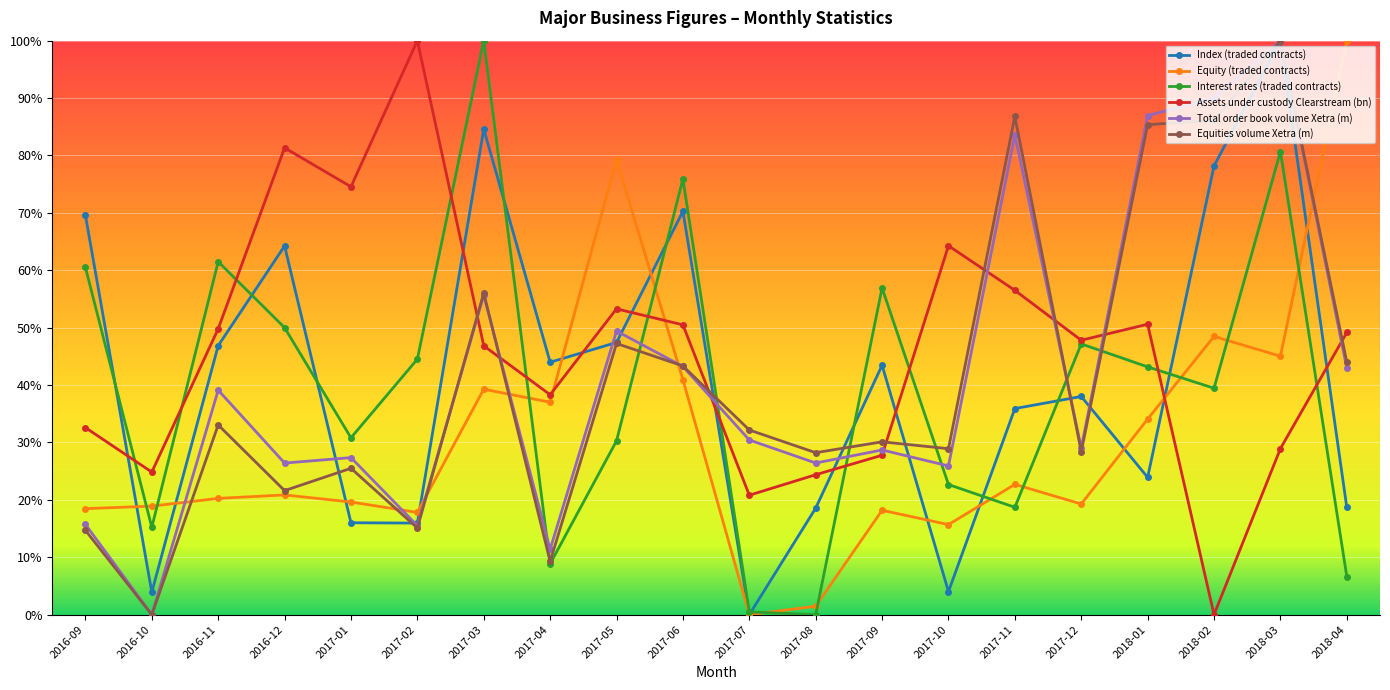

At which label does Assets under custody Clearstream (bn) reach its minimum?

2018-02